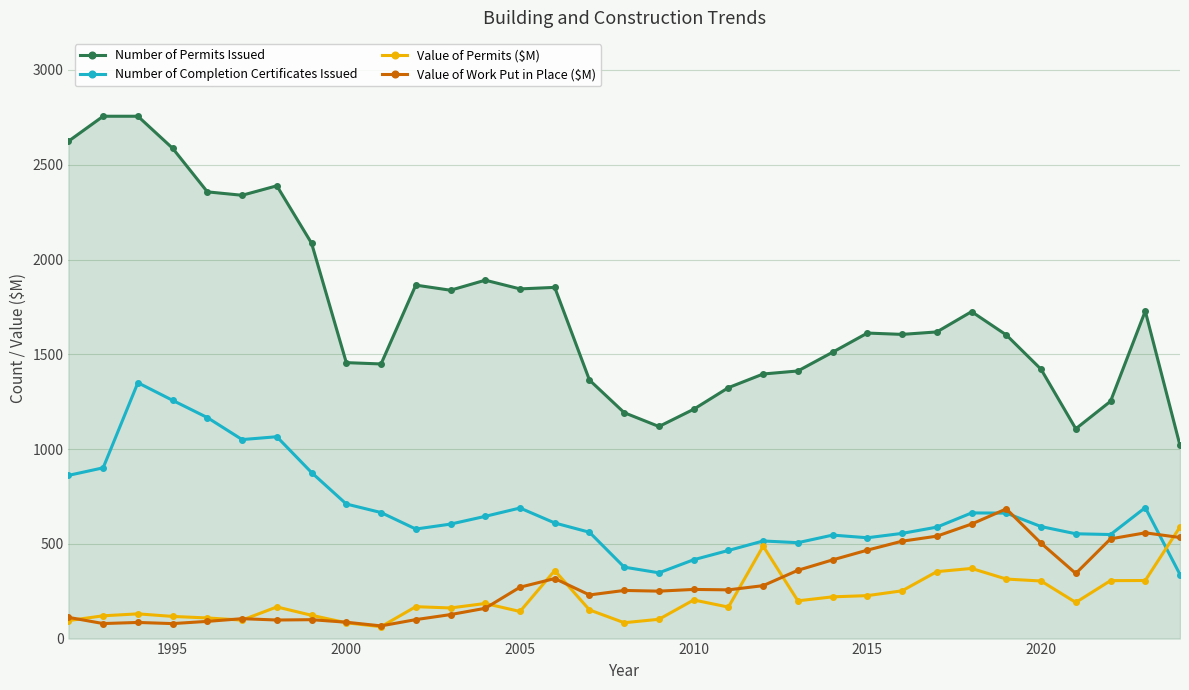

How many lines are shown in the chart?

4